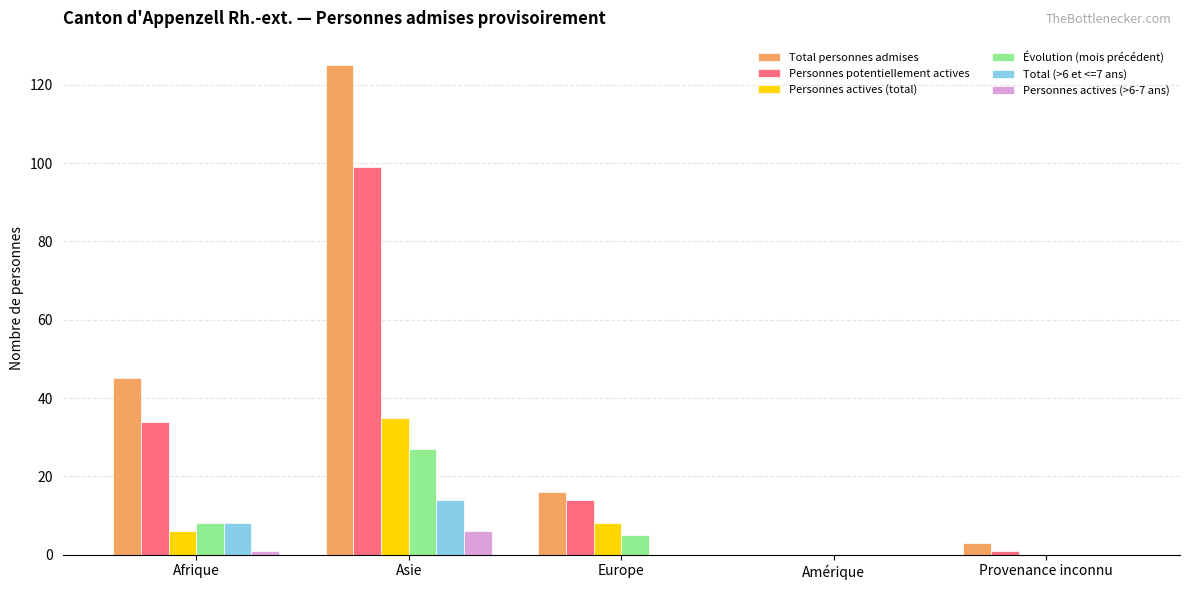

What is the highest value of the Personnes actives (total) series?

35